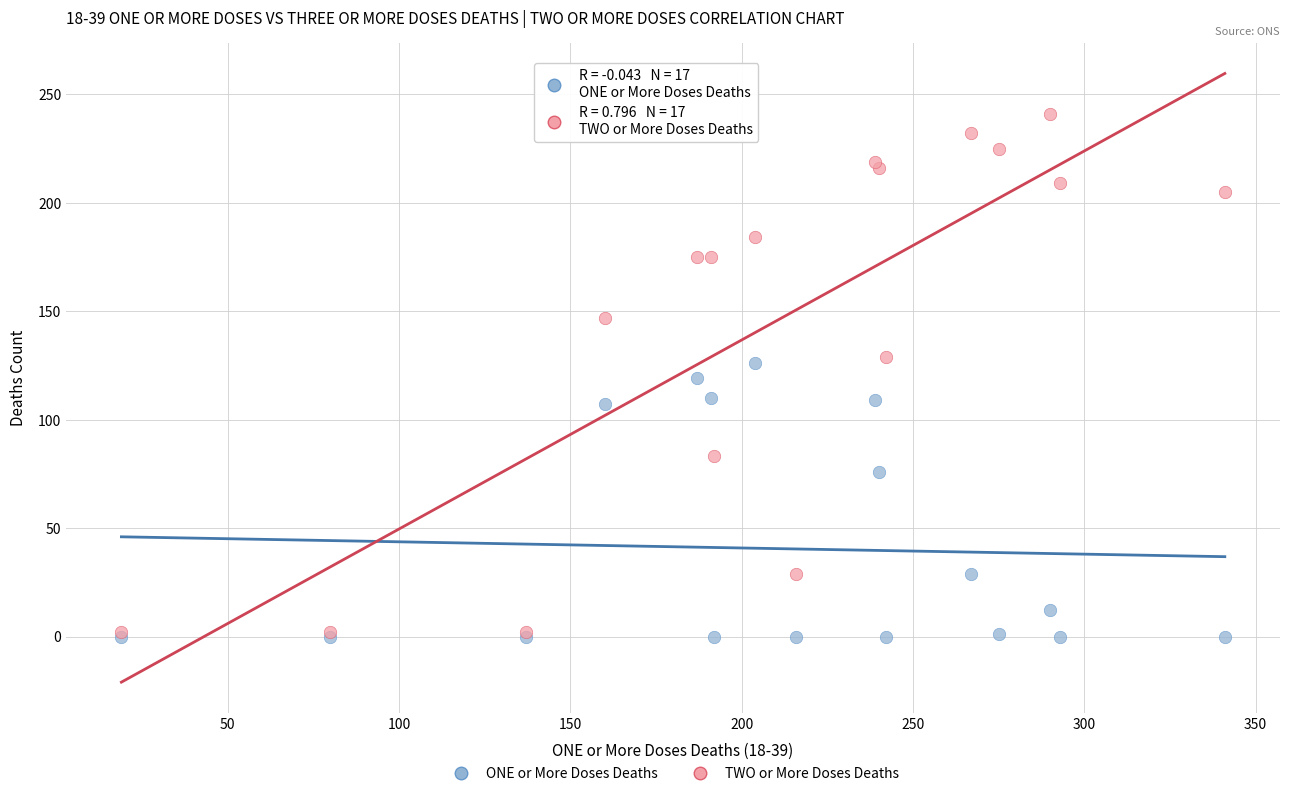

In the ONE or More Doses Deaths series, what Y value is closest to 63?

76